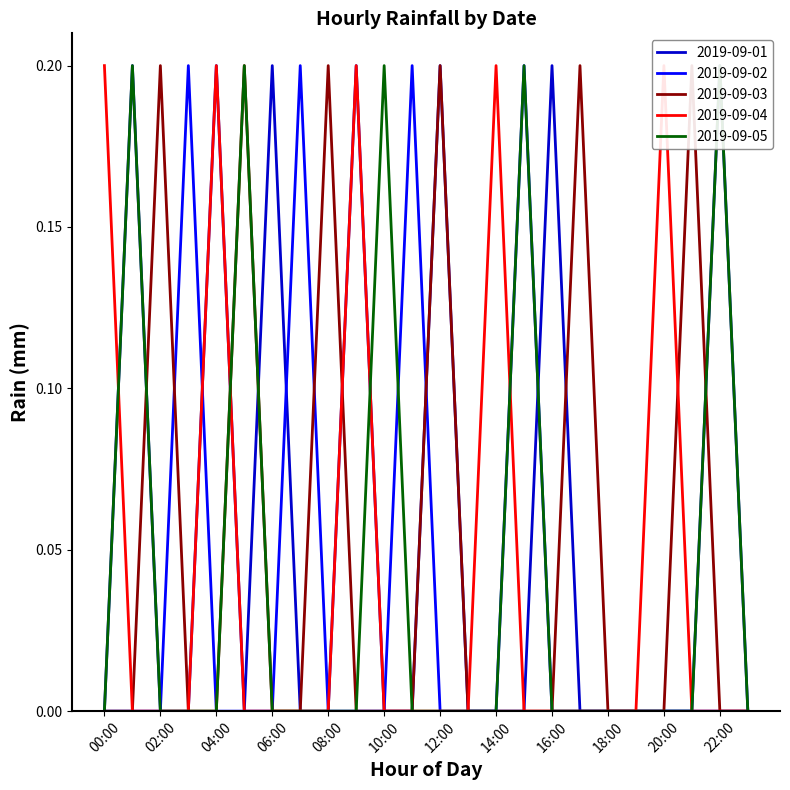

Between 22:00 and 23:00, which is larger?

22:00